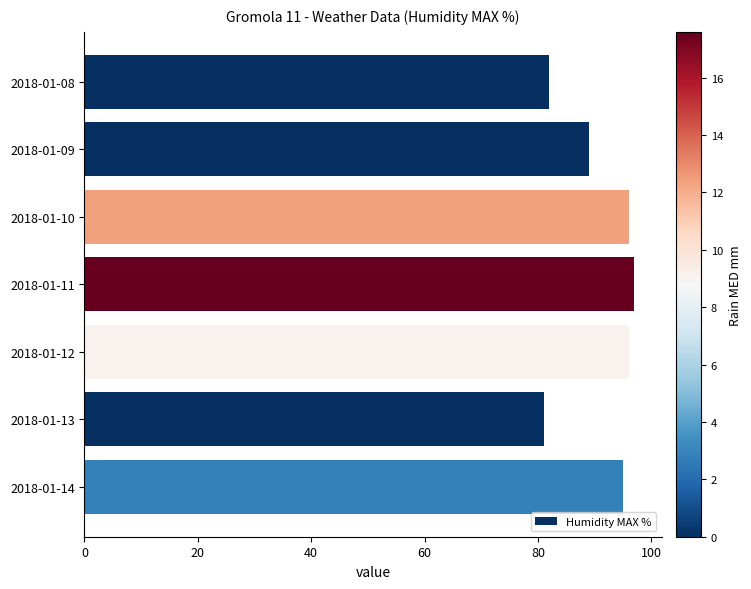

What is the difference between the maximum and minimum values?

16